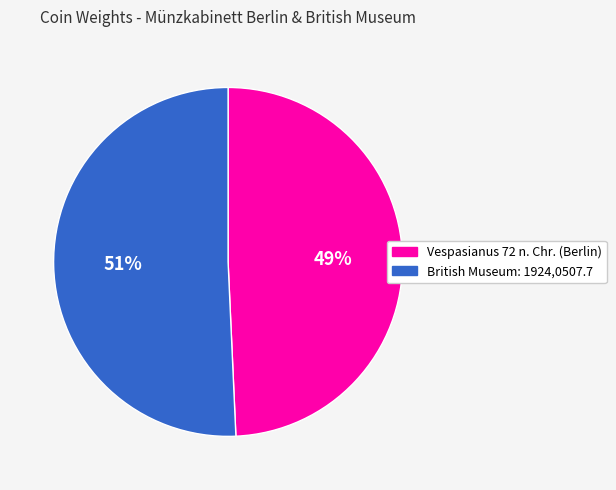

How many slices are in this pie chart?

2